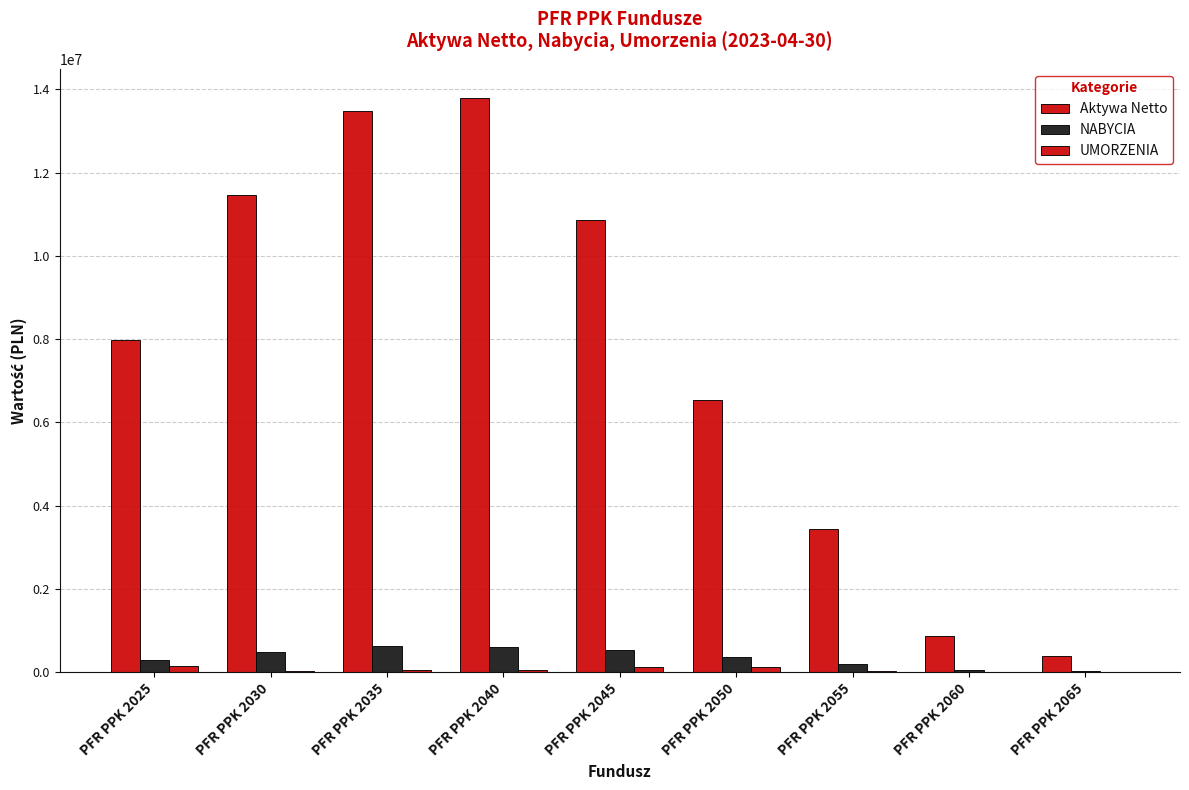

How many groups of bars are there?

9